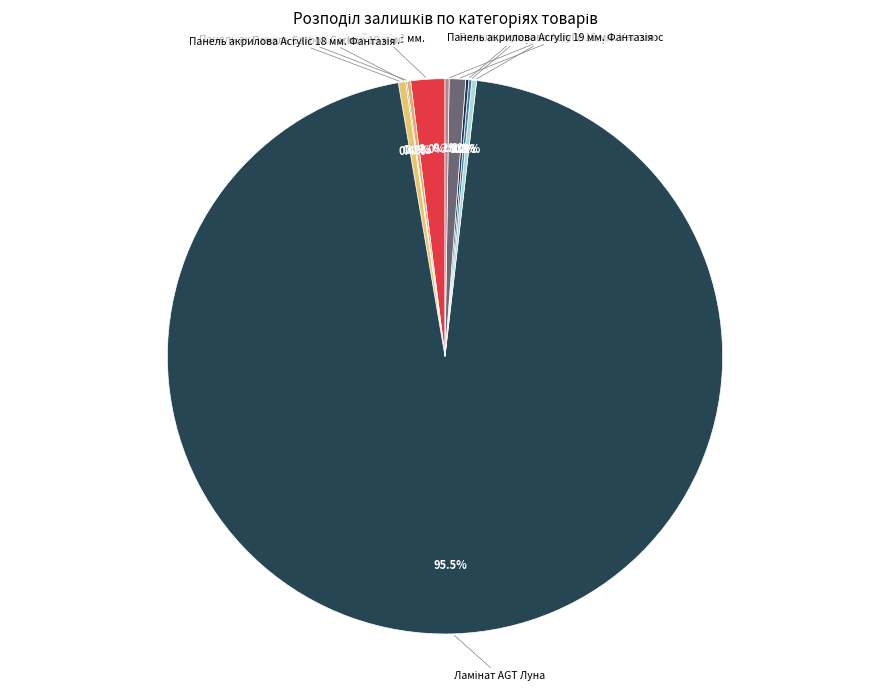

Which slice is the largest?

Ламінат AGT Луна